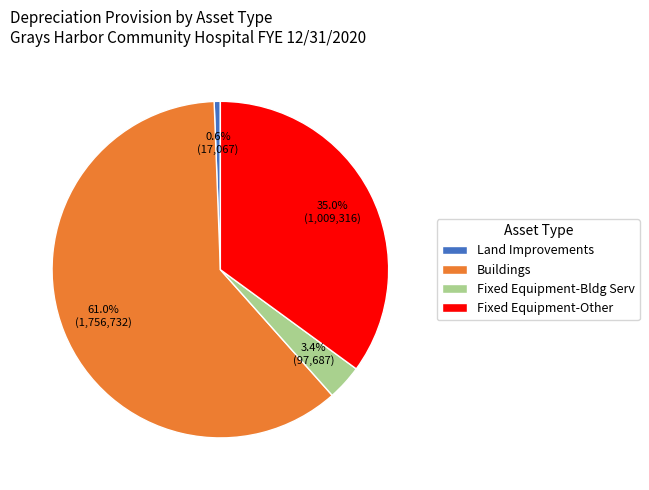

Is there a majority slice in this chart?

Yes